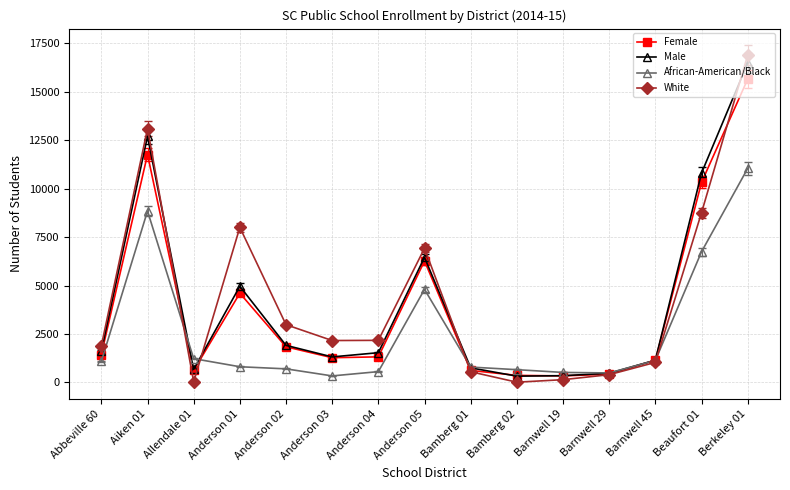

What is the highest value of the African-American/Black series?

11041